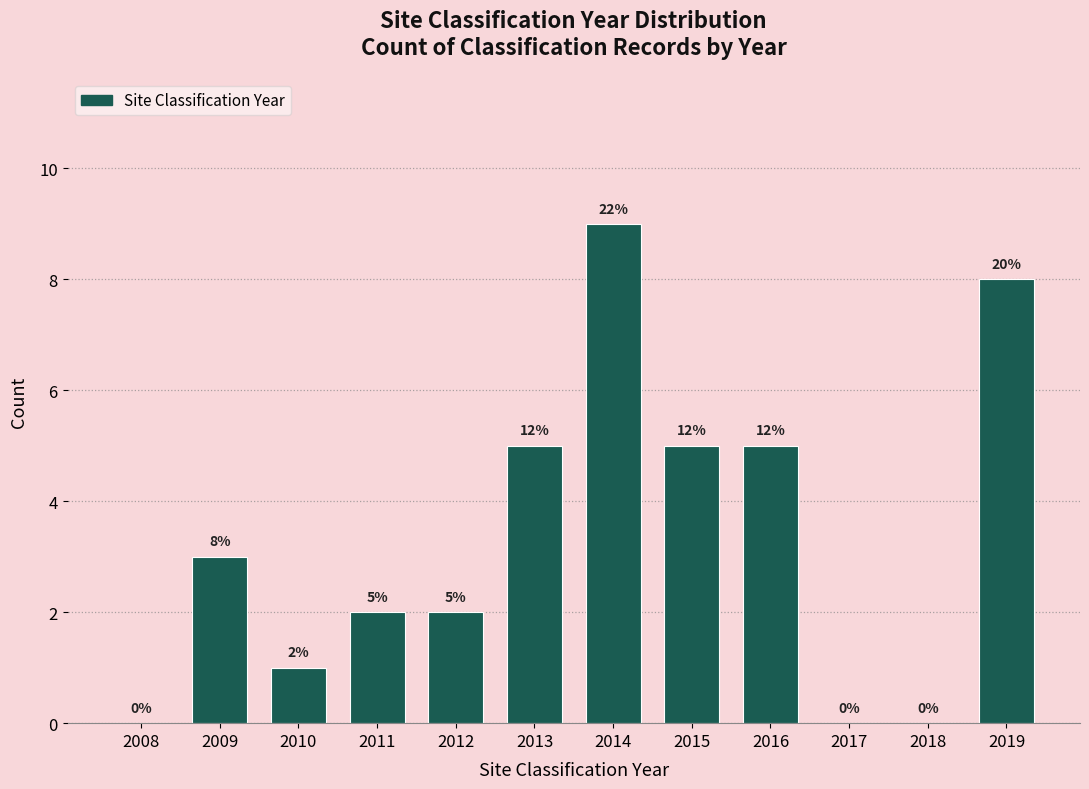

Reading left to right, extract all data points from this chart.

2008=0	2009=3	2010=1	2011=2	2012=2	2013=5	2014=9	2015=5	2016=5	2017=0	2018=0	2019=8